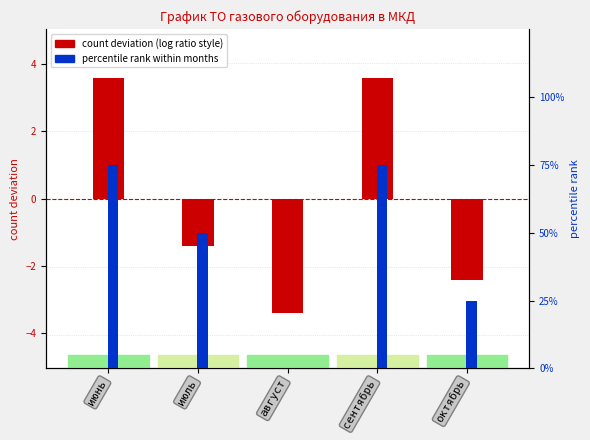

What are all the series names shown in the legend?

count deviation, percentile rank